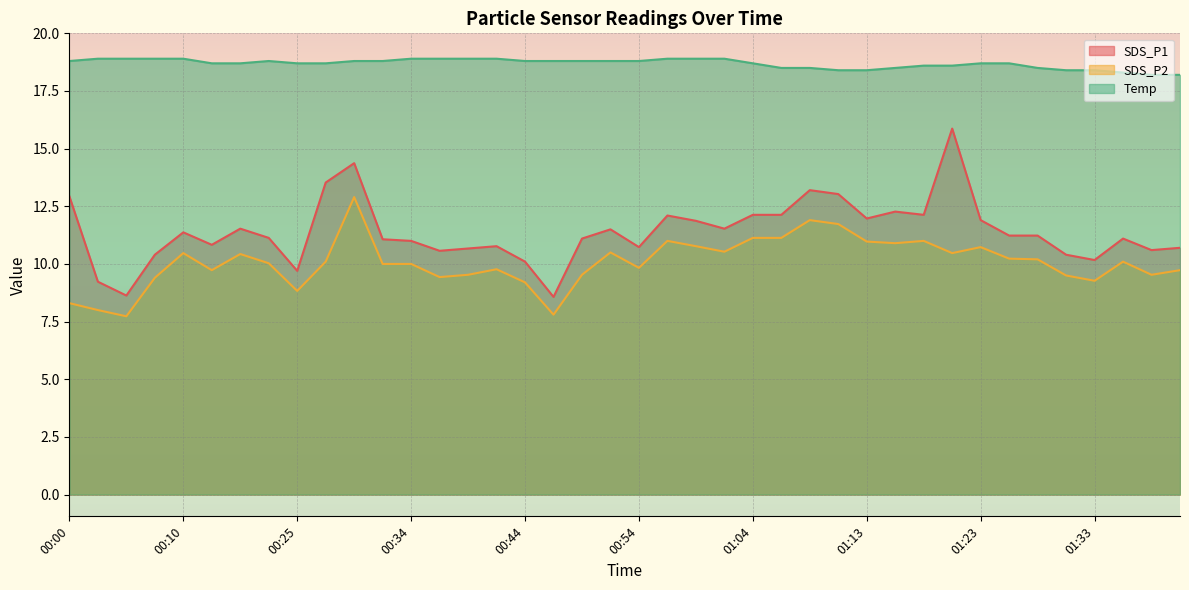

Between 00:39 and 01:01, which is larger?

01:01